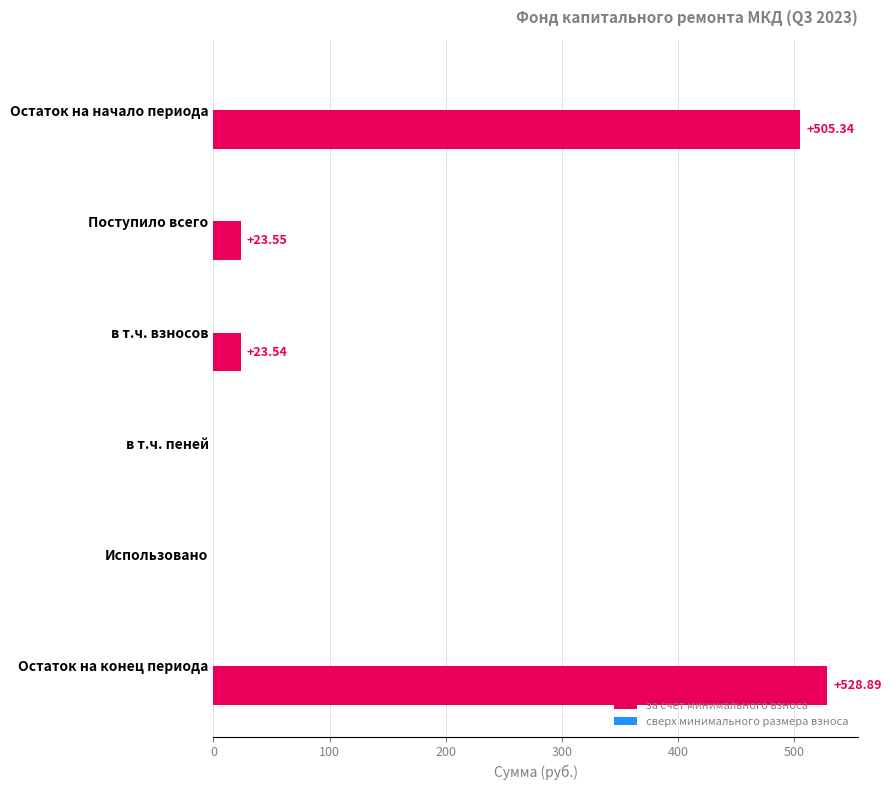

Approximately how many times larger is the value at в т.ч. взносов compared to Поступило всего?

1.0